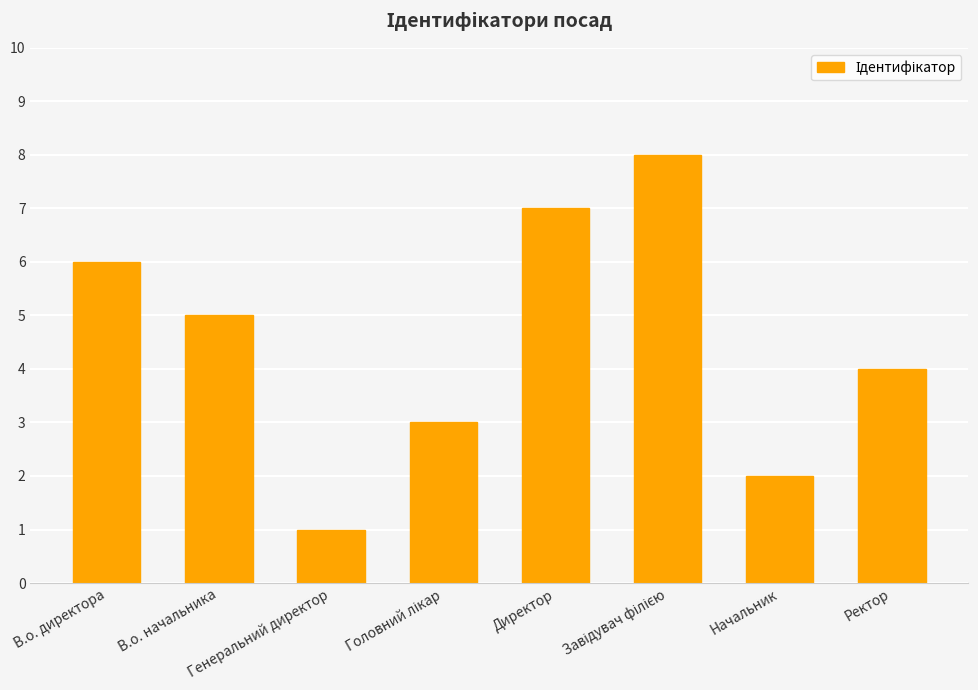

What is the greatest value displayed?

8